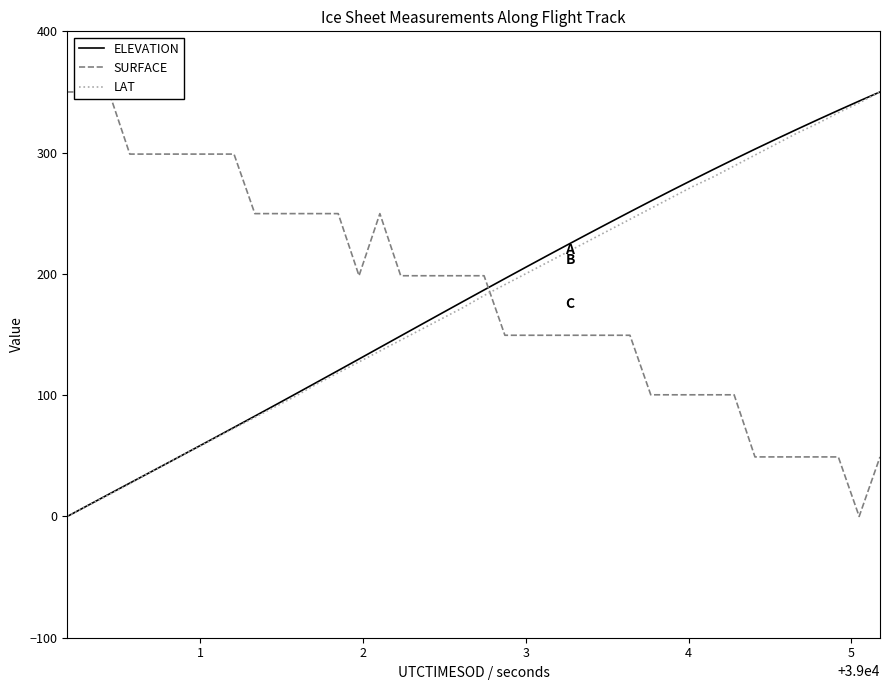

What is the maximum value for ELEVATION?

350.0